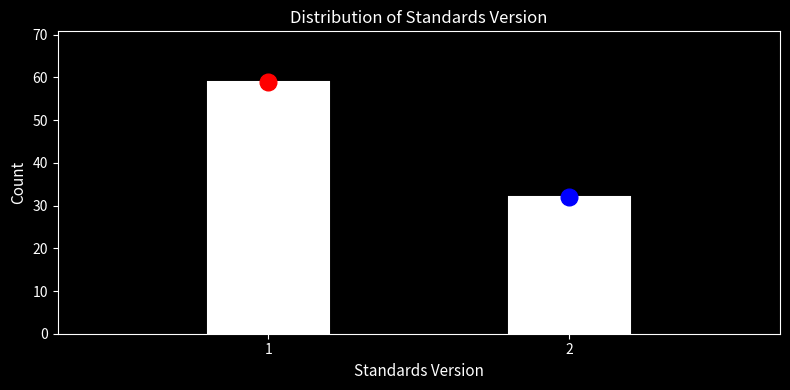

Reading right to left, list all the values displayed in this chart.

2=32	1=59